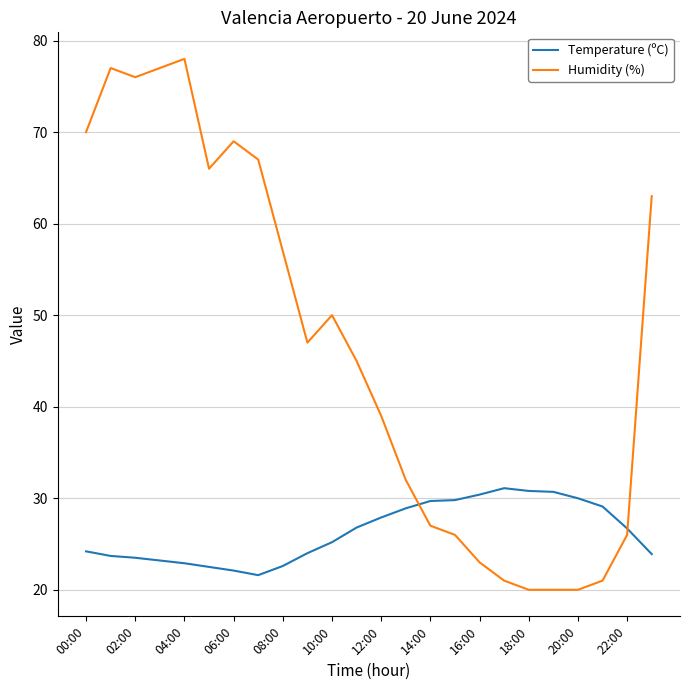

Which series has the largest total across all categories?

Humidity (%)